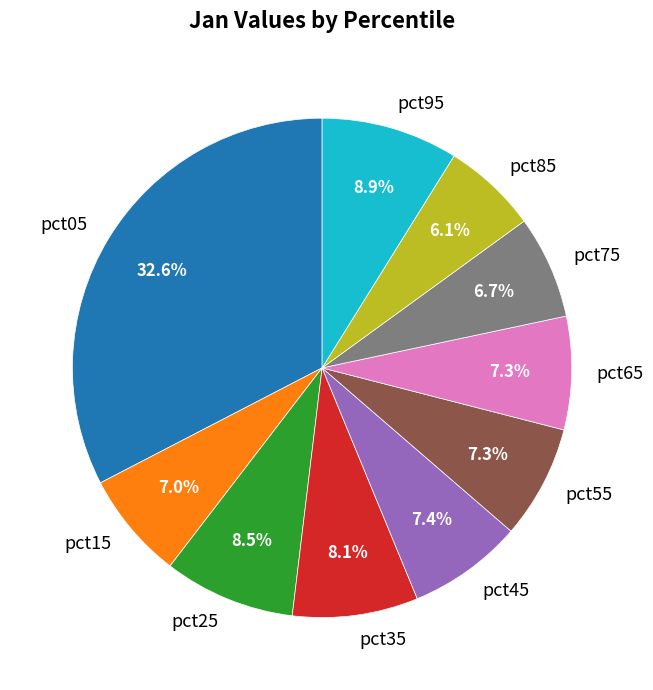

To the nearest percent, what portion does pct15 represent?

7%